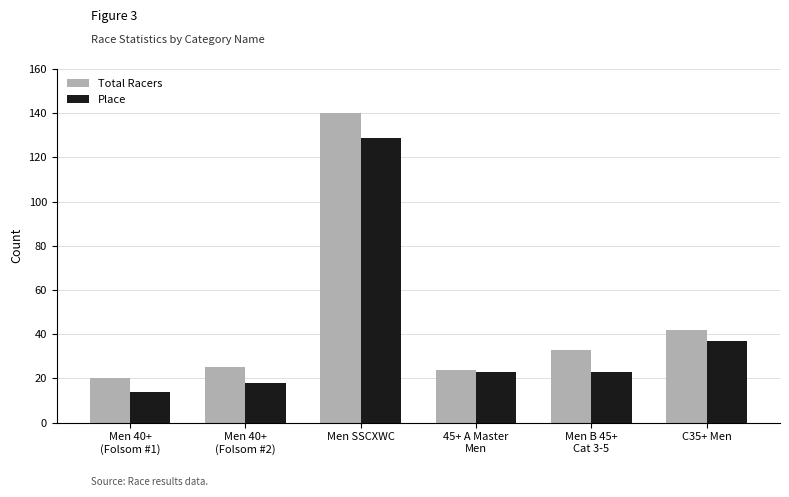

True or false: Total Racers has a value of 15 at 45+ A Master
Men.

False